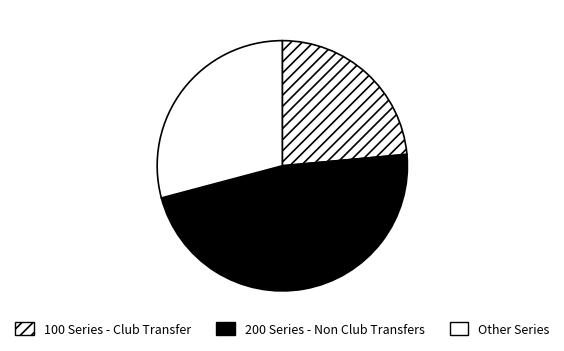

How many slices are in this pie chart?

3